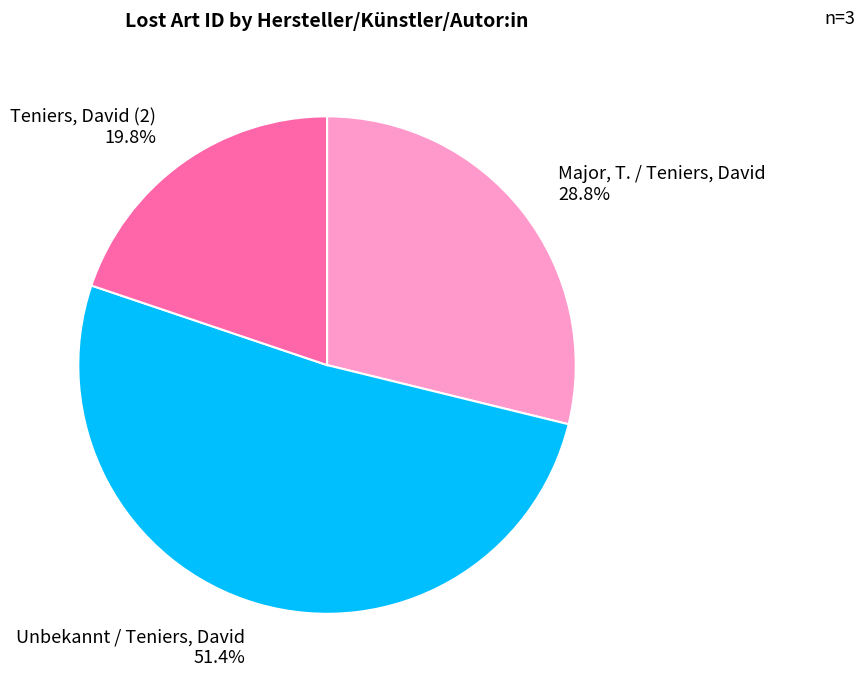

The Major, T. / Teniers, David slice represents 29% of the pie. True or false?

True